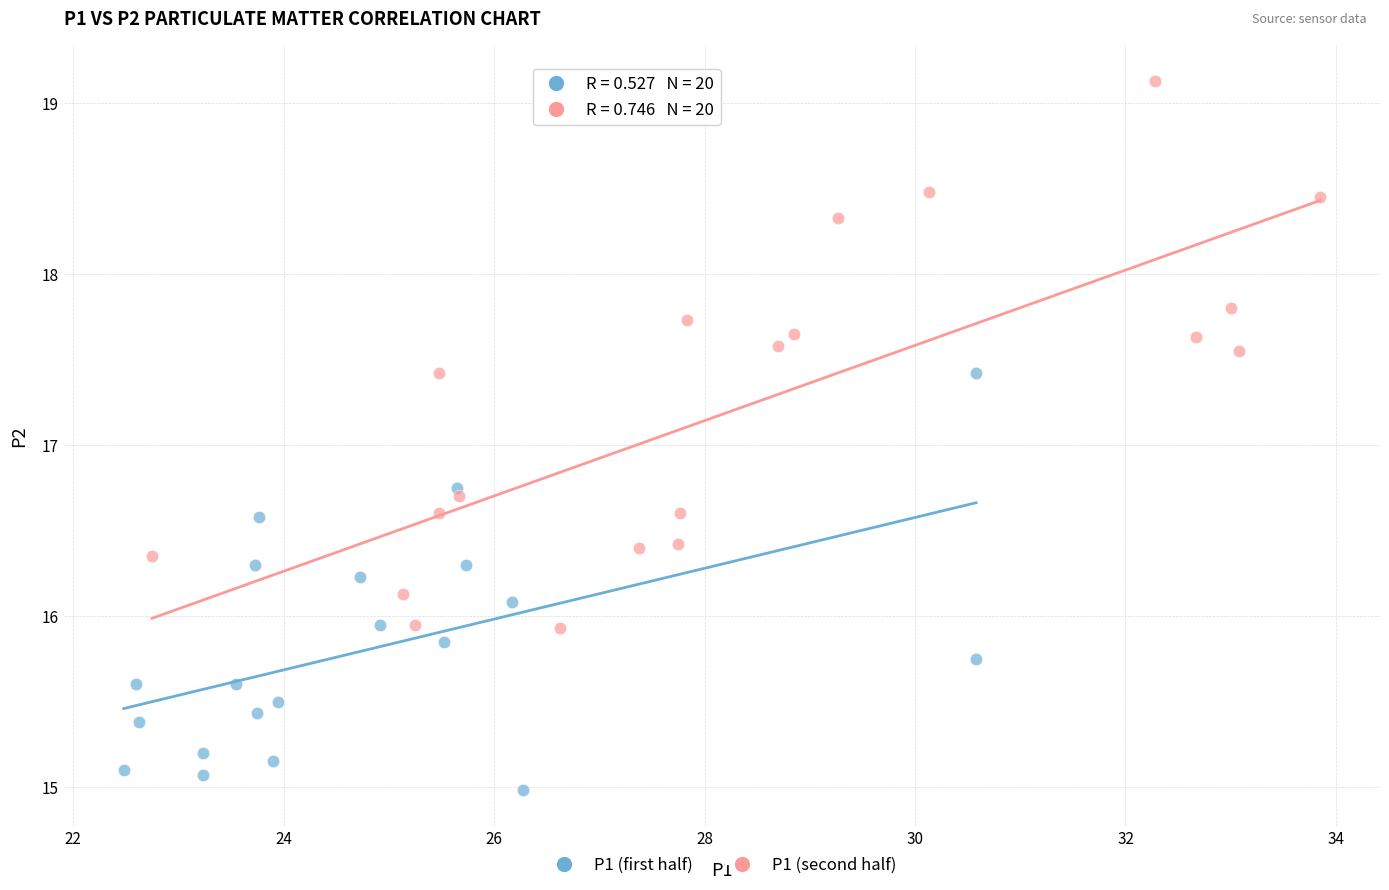

Which series contains the highest Y value?

P1 (second half)